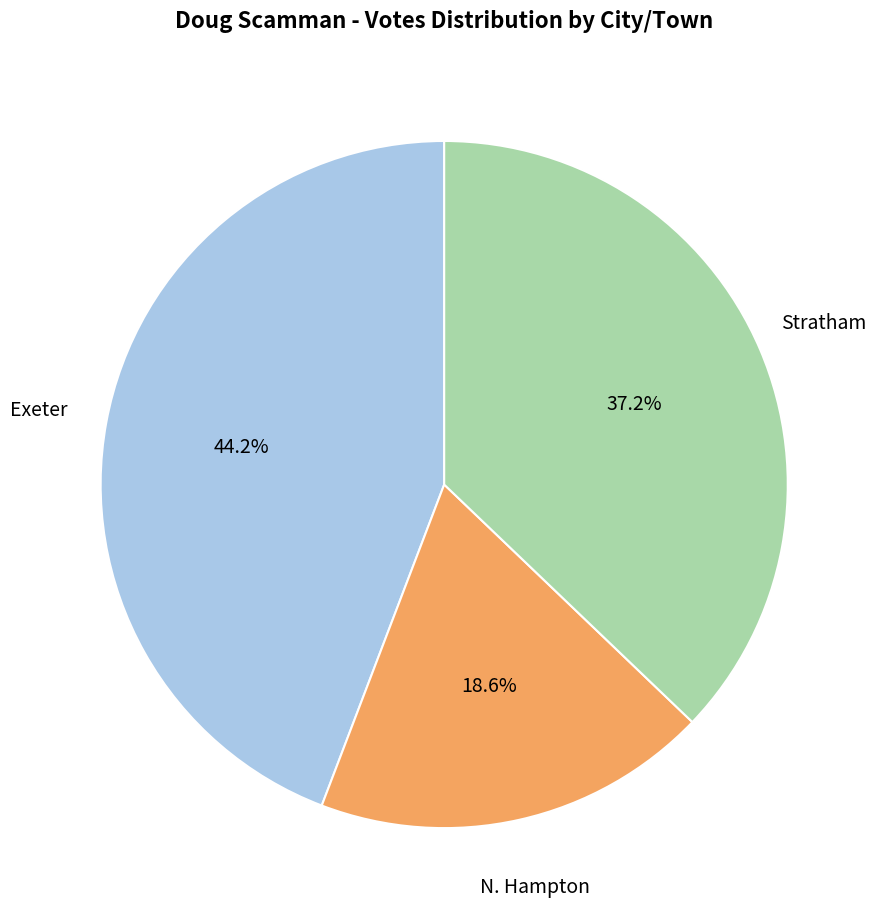

Which slice is the smallest?

N. Hampton